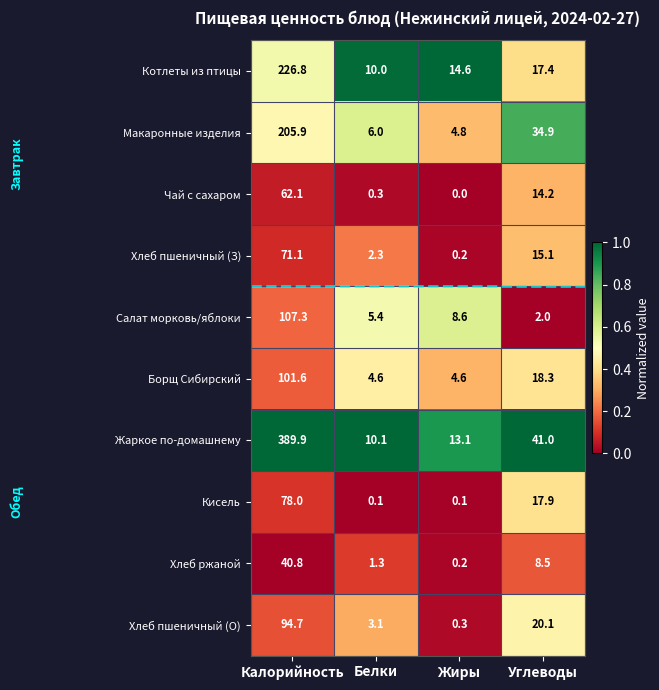

What is the greatest value displayed?

389.9